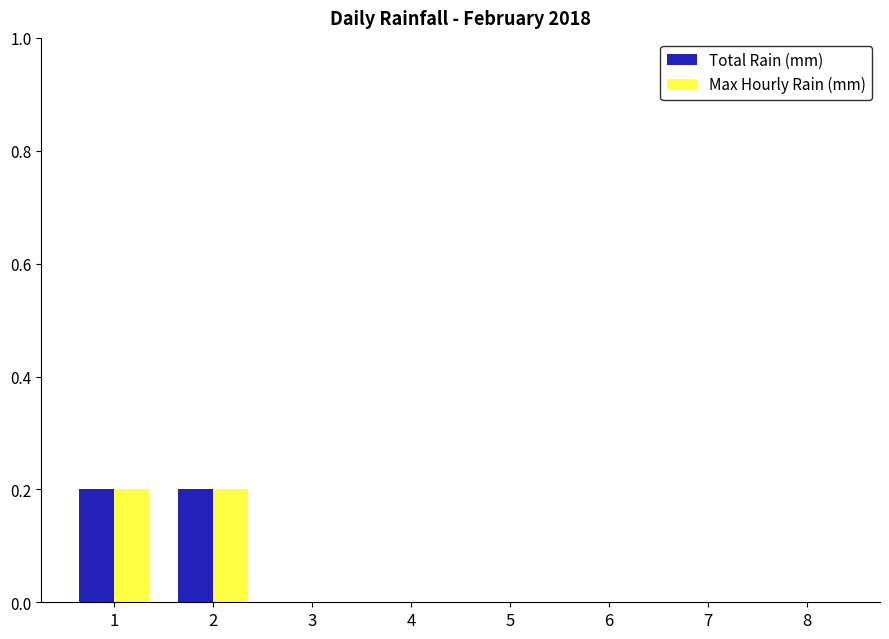

What is the sum of all Total Rain (mm) values?

0.4